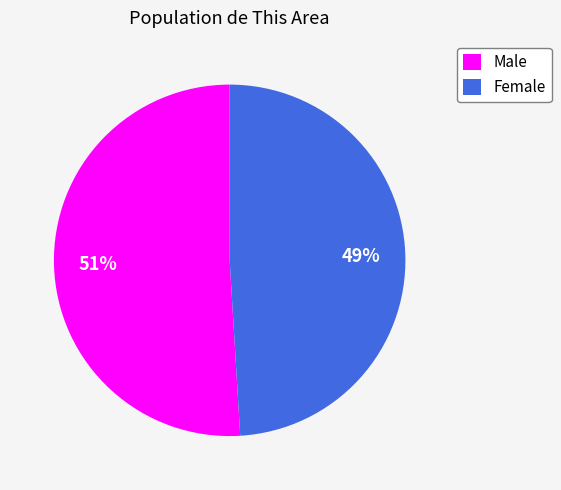

To the nearest percent, what is the average slice percentage?

50%